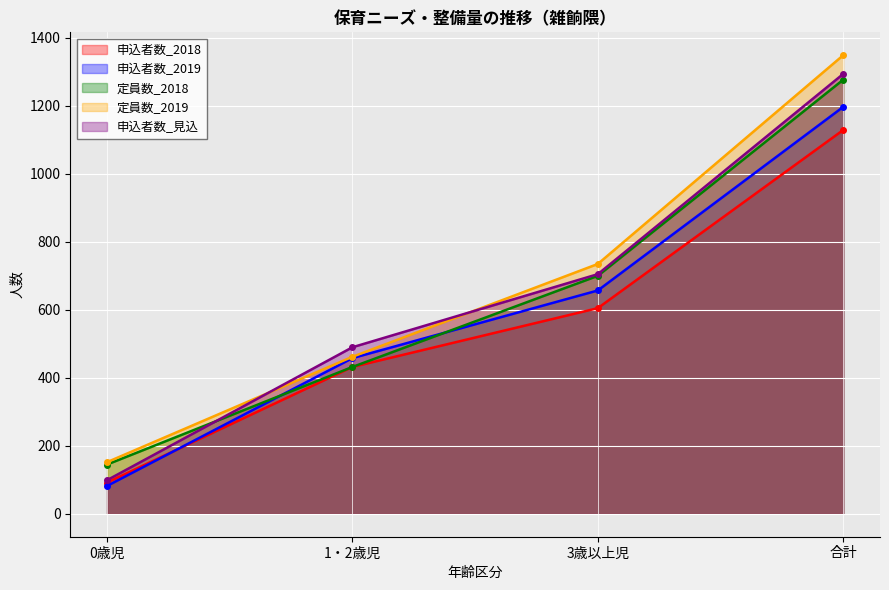

Rank the series by their maximum value, from highest to lowest.

定員数_2019, 申込者数_見込, 定員数_2018, 申込者数_2019, 申込者数_2018